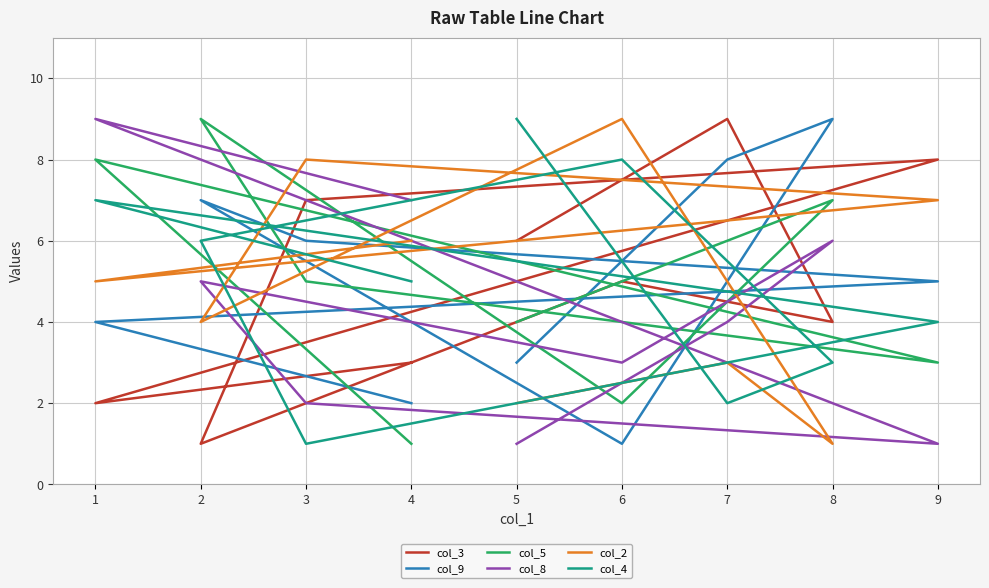

What is the maximum value for col_4?

9